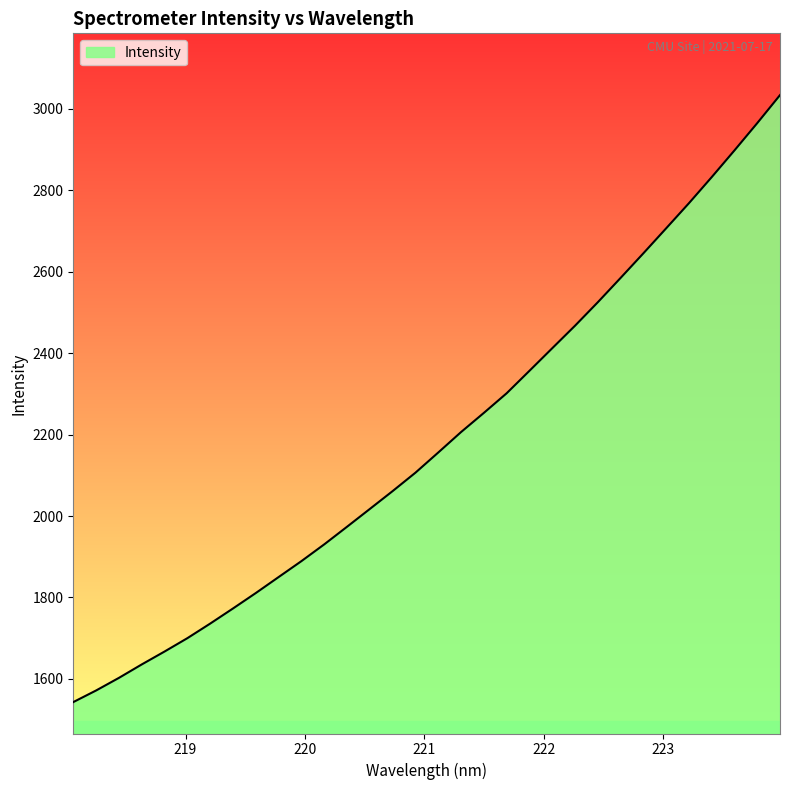

What is the average value?

2186.8